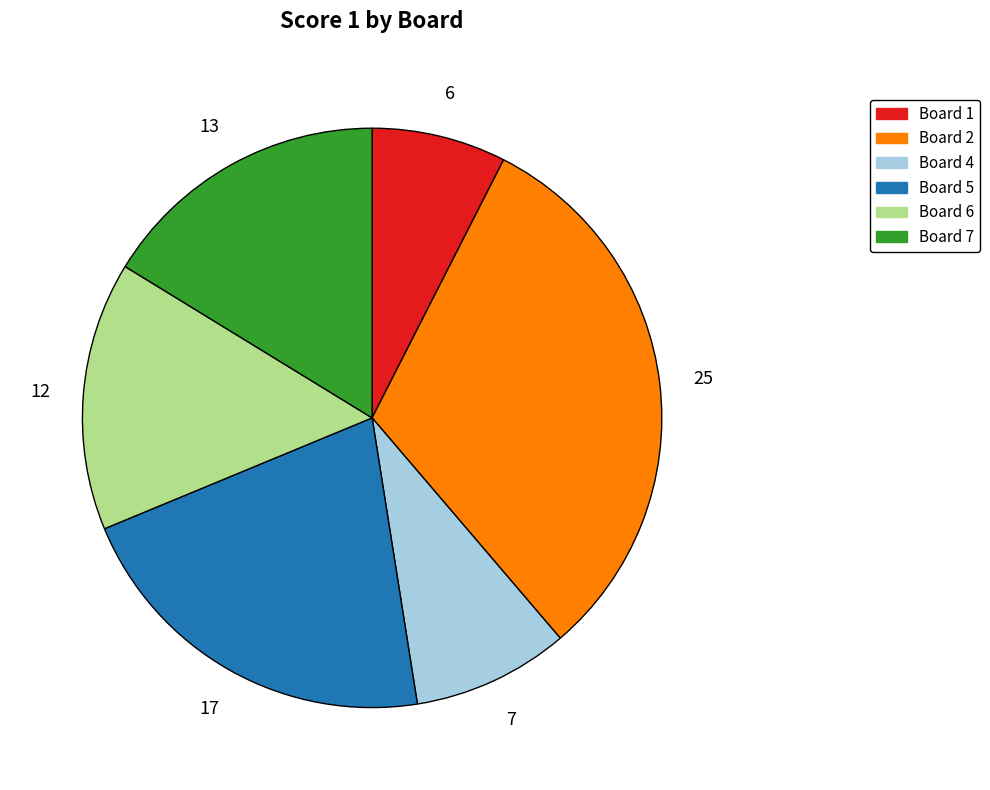

Is there any slice that represents more than half of the pie?

No